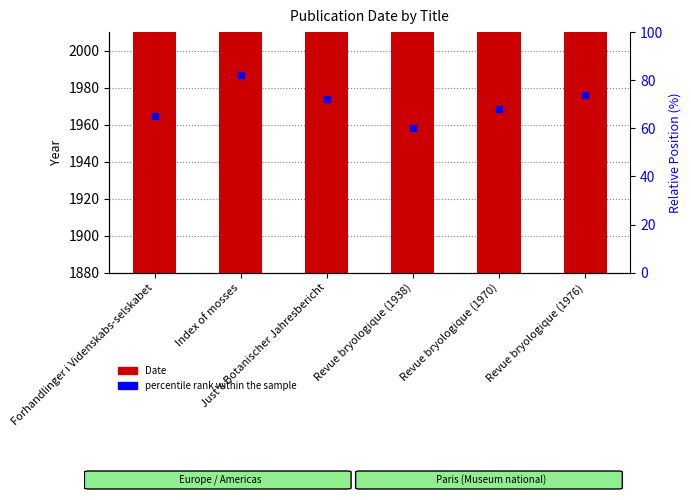

Is the value of Date at Revue bryologique (1976) greater than the value of percentile rank within the sample at Just's Botanischer Jahresbericht?

Yes